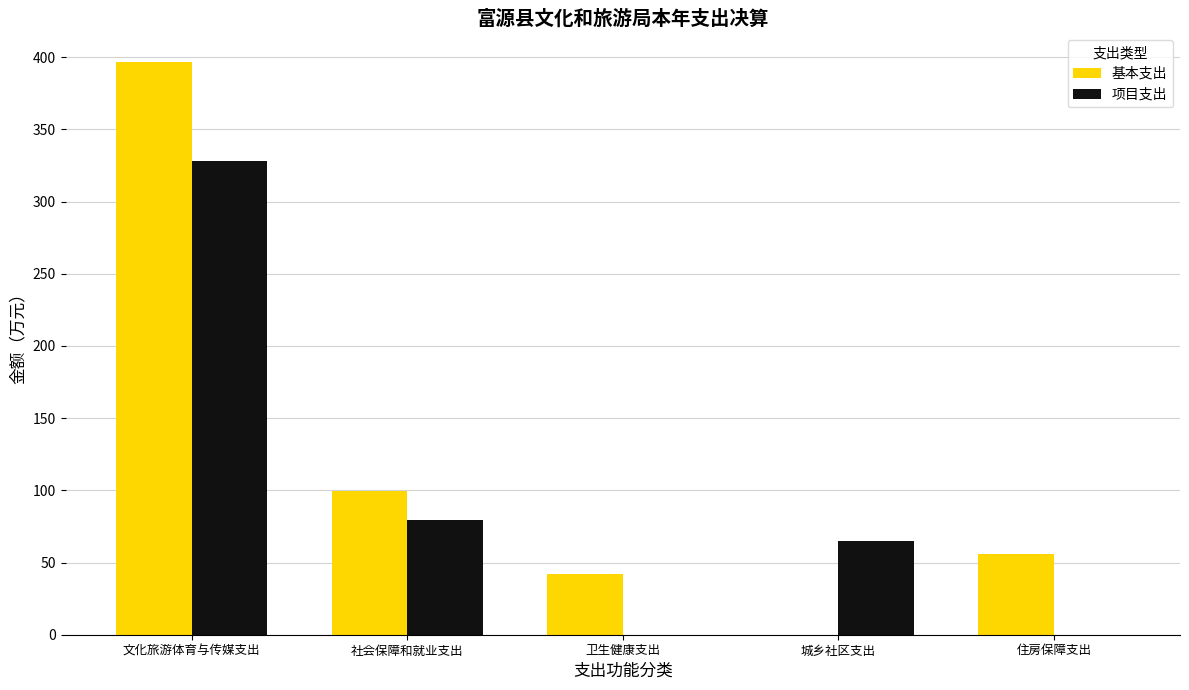

Which series has the largest total across all categories?

基本支出